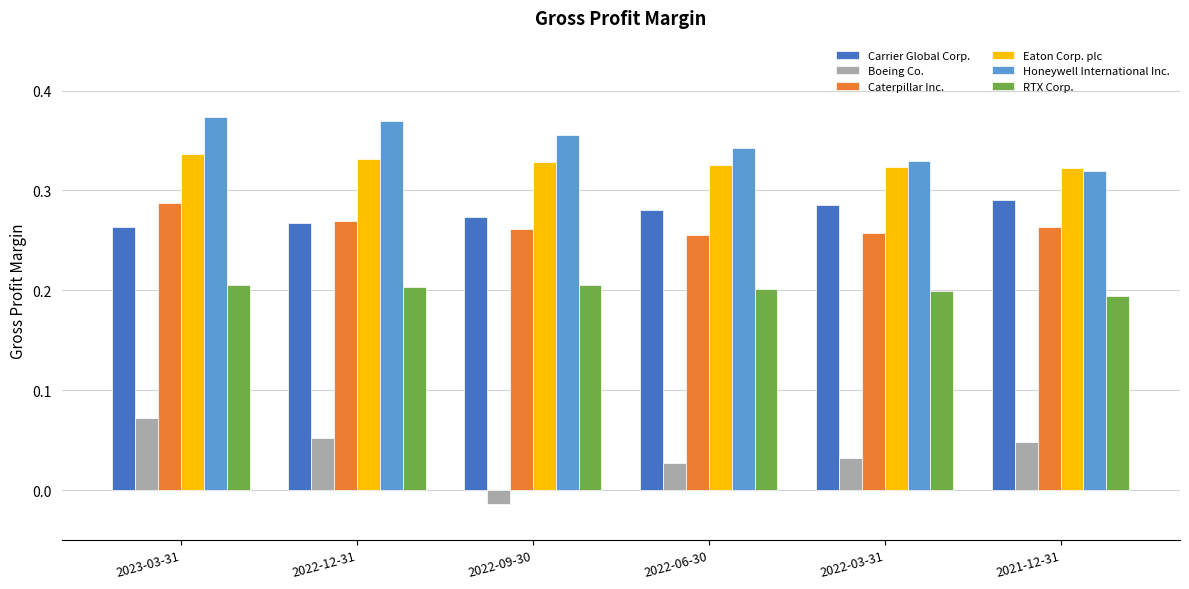

At how many categories does at least one series exceed 0?

6